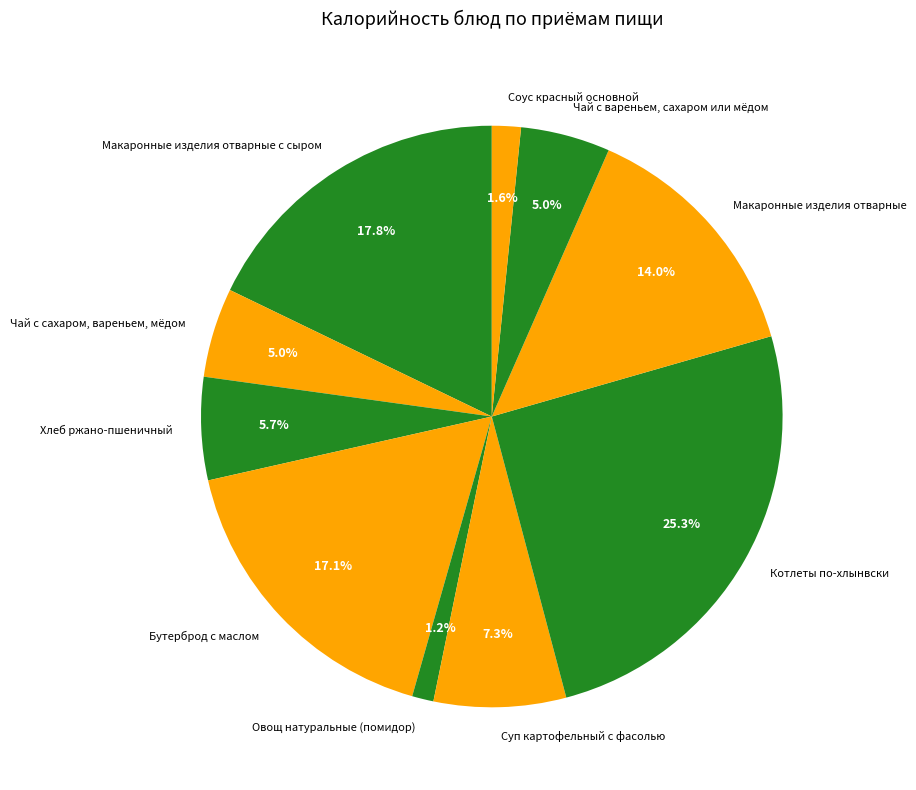

To the nearest percent, what is the difference between the largest and smallest slice percentages?

24%